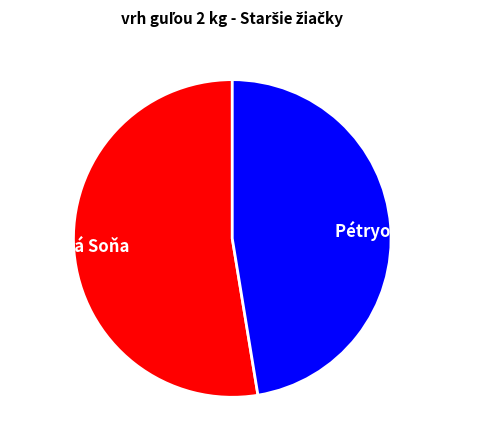

What is the ratio of the value at Pétryová Bibiána to the value at Rosinská Soňa?

0.9